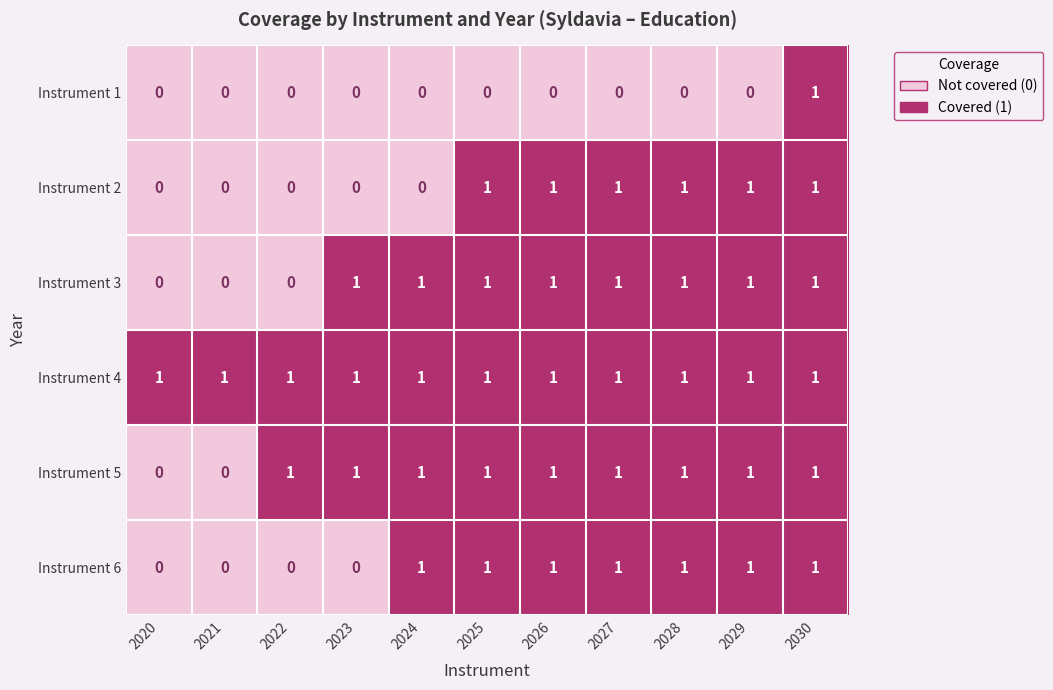

What is the sum of all Instrument 5 values?

9